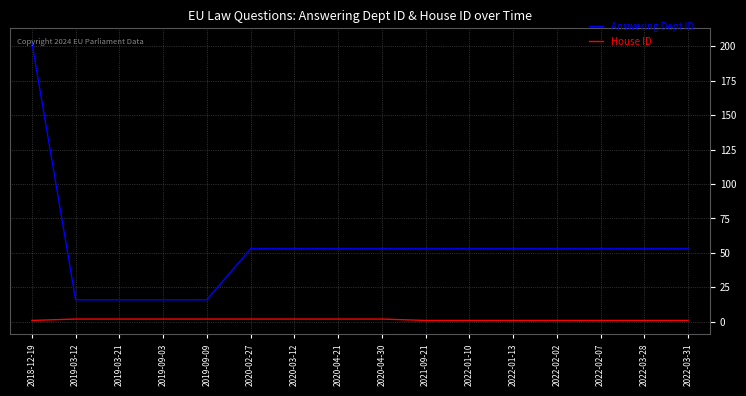

What position from the left is 2022-03-31?

16